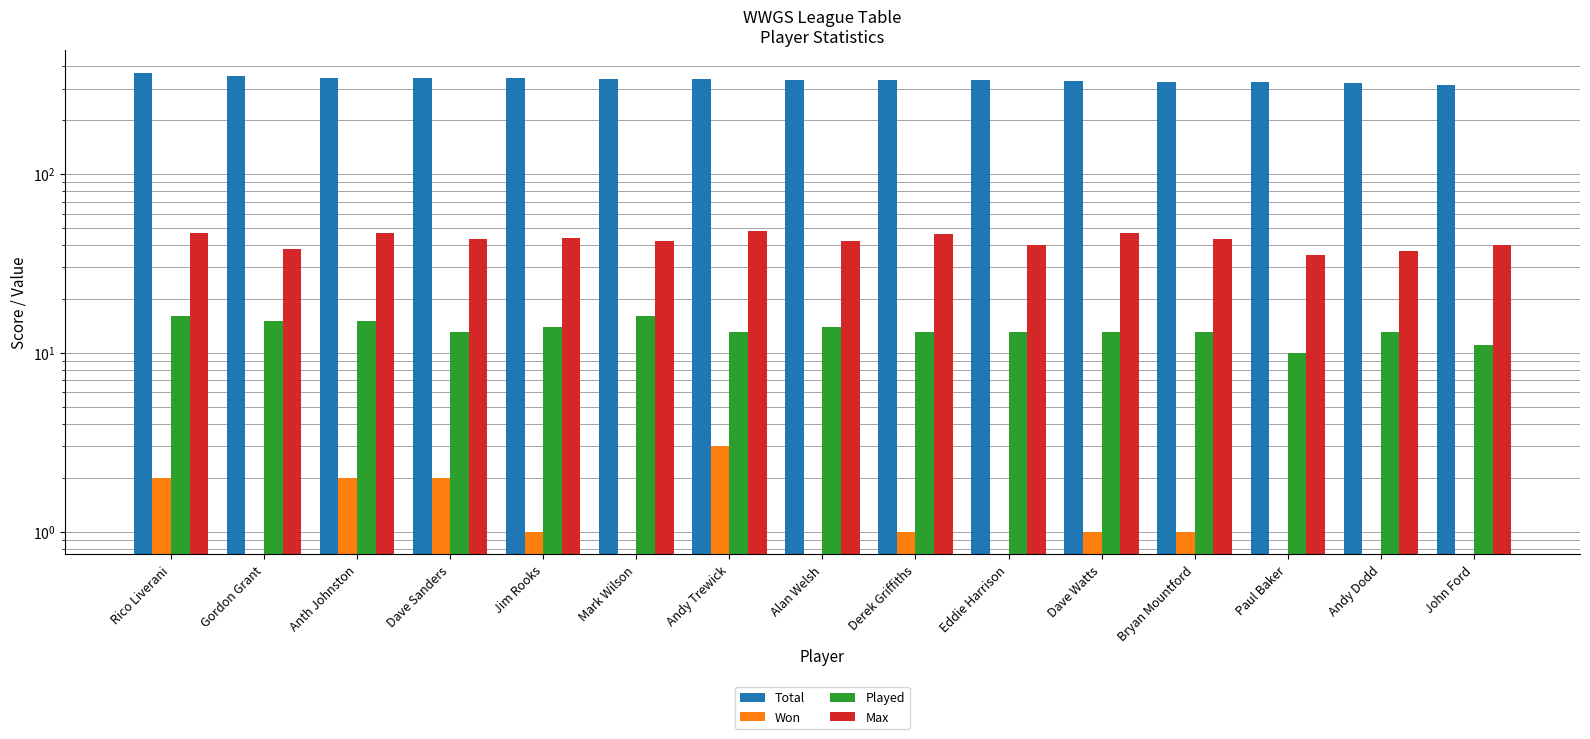

The Played series shows 16 at Rico Liverani. True or false?

True